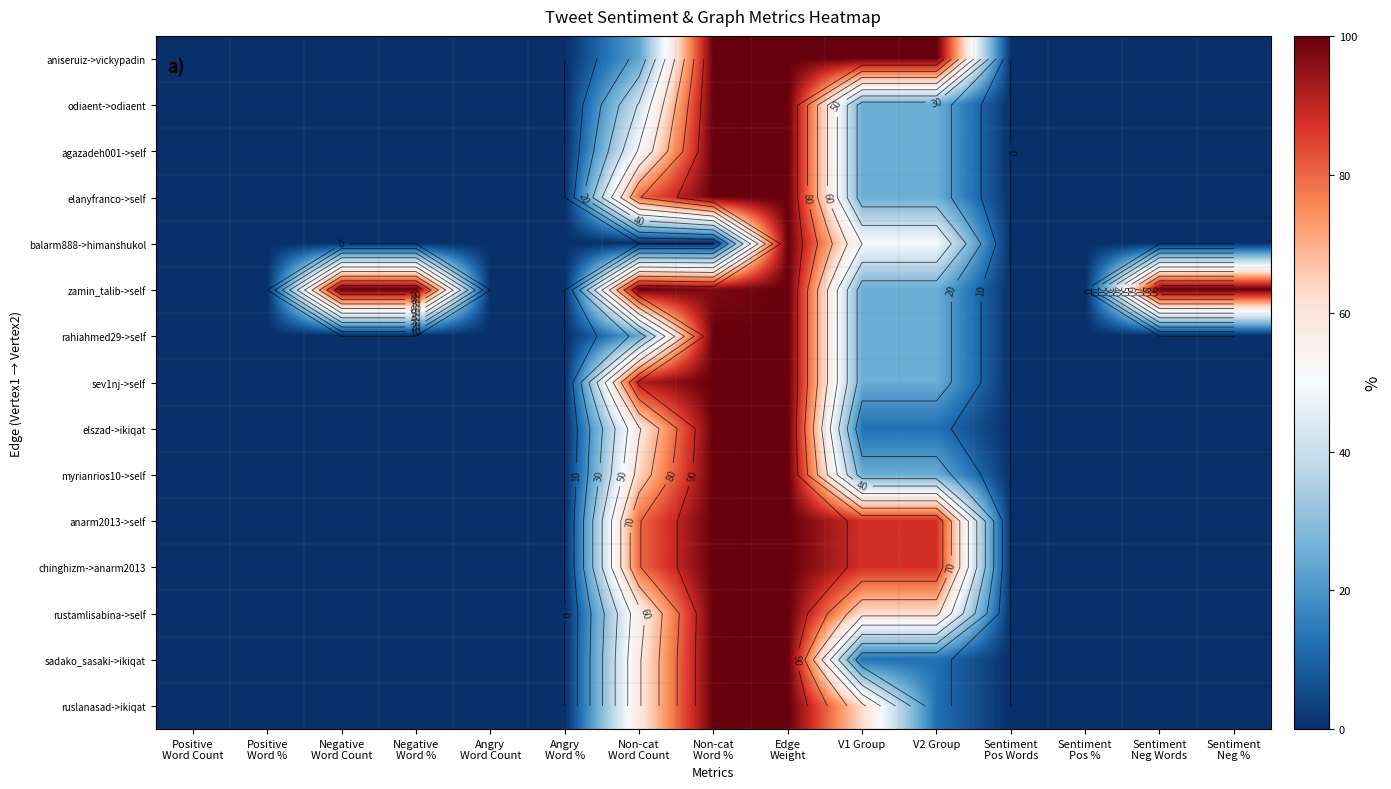

How many myrianrios10->self values are between 0 and 25?

12